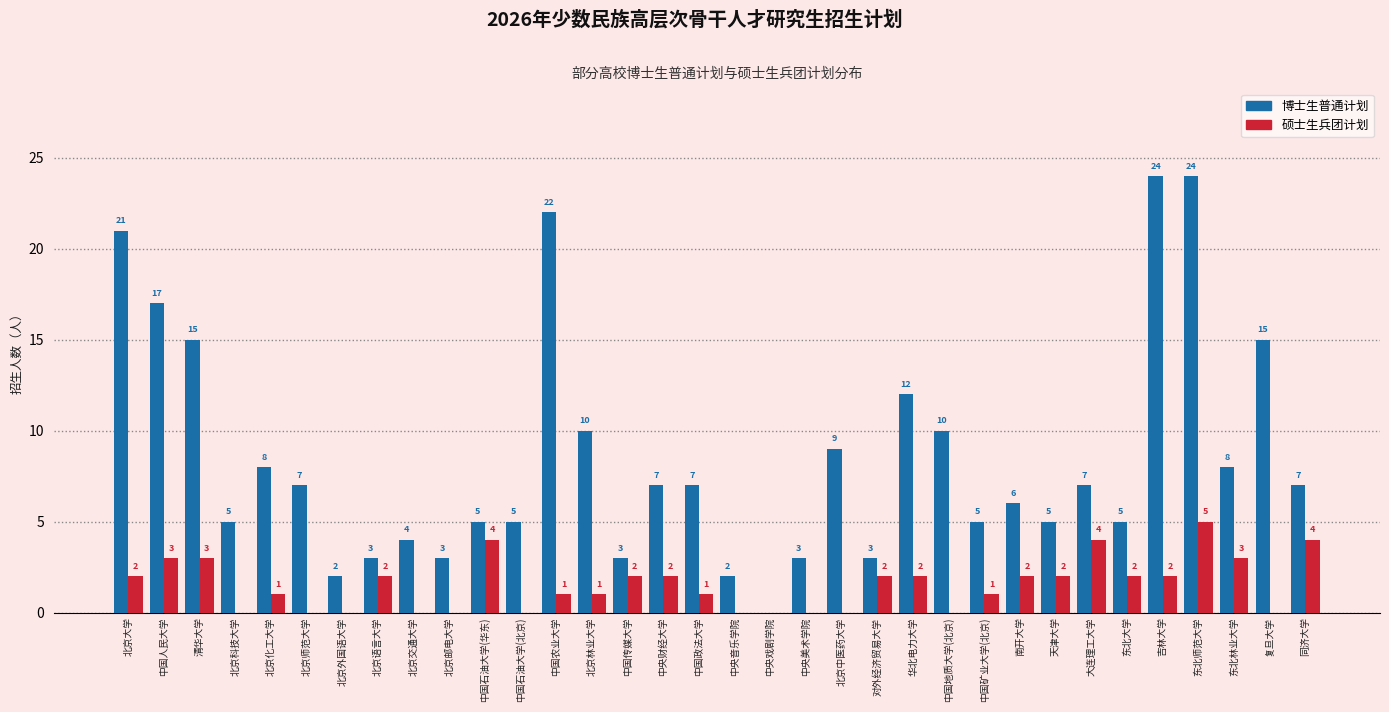

Reading right to left, transcribe all the data shown in this chart.

博士生普通计划: 同济大学=7	复旦大学=15	东北林业大学=8	东北师范大学=24	吉林大学=24	东北大学=5	大连理工大学=7	天津大学=5	南开大学=6	中国矿业大学(北京)=5	中国地质大学(北京)=10	华北电力大学=12	对外经济贸易大学=3	北京中医药大学=9	中央美术学院=3	中央戏剧学院=0	中央音乐学院=2	中国政法大学=7	中央财经大学=7	中国传媒大学=3	北京林业大学=10	中国农业大学=22	中国石油大学(北京)=5	中国石油大学(华东)=5	北京邮电大学=3	北京交通大学=4	北京语言大学=3	北京外国语大学=2	北京师范大学=7	北京化工大学=8	北京科技大学=5	清华大学=15	中国人民大学=17	北京大学=21
硕士生兵团计划: 同济大学=4	复旦大学=0	东北林业大学=3	东北师范大学=5	吉林大学=2	东北大学=2	大连理工大学=4	天津大学=2	南开大学=2	中国矿业大学(北京)=1	中国地质大学(北京)=0	华北电力大学=2	对外经济贸易大学=2	北京中医药大学=0	中央美术学院=0	中央戏剧学院=0	中央音乐学院=0	中国政法大学=1	中央财经大学=2	中国传媒大学=2	北京林业大学=1	中国农业大学=1	中国石油大学(北京)=0	中国石油大学(华东)=4	北京邮电大学=0	北京交通大学=0	北京语言大学=2	北京外国语大学=0	北京师范大学=0	北京化工大学=1	北京科技大学=0	清华大学=3	中国人民大学=3	北京大学=2